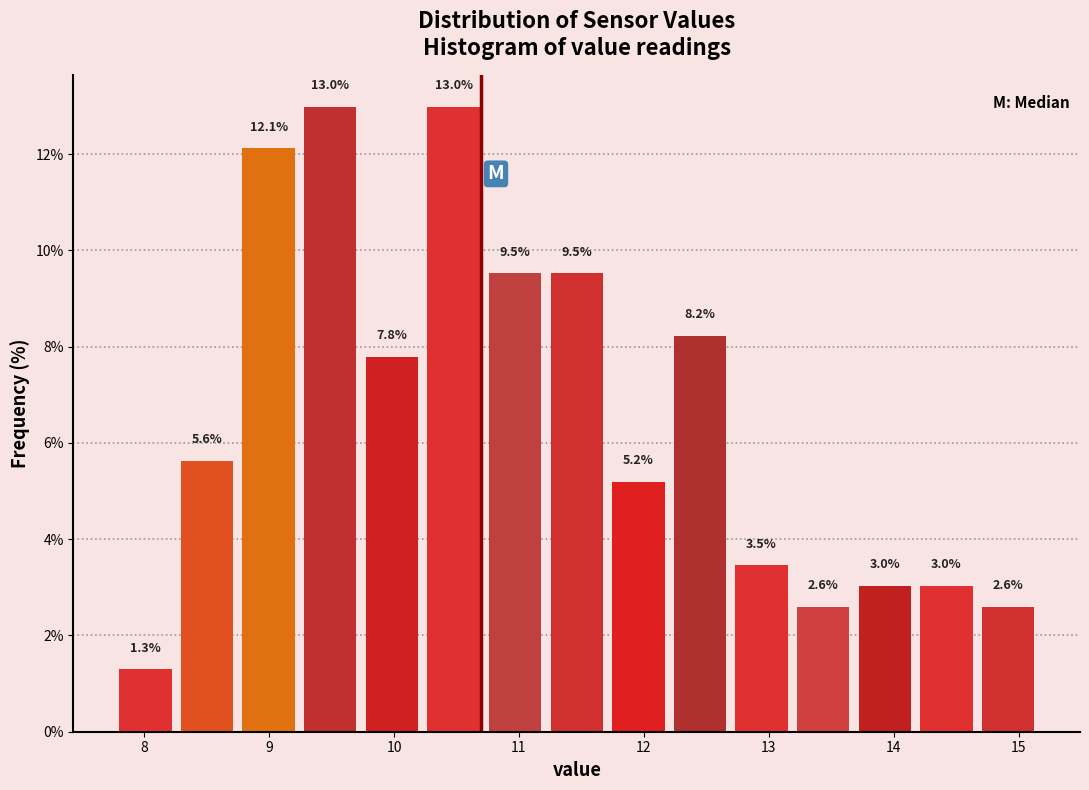

What is the height of the bar covering 13.2 to 13.7 on the x-axis? The bar edges are not printed on the chart, so give them approximately, as read against the axis.

2.6